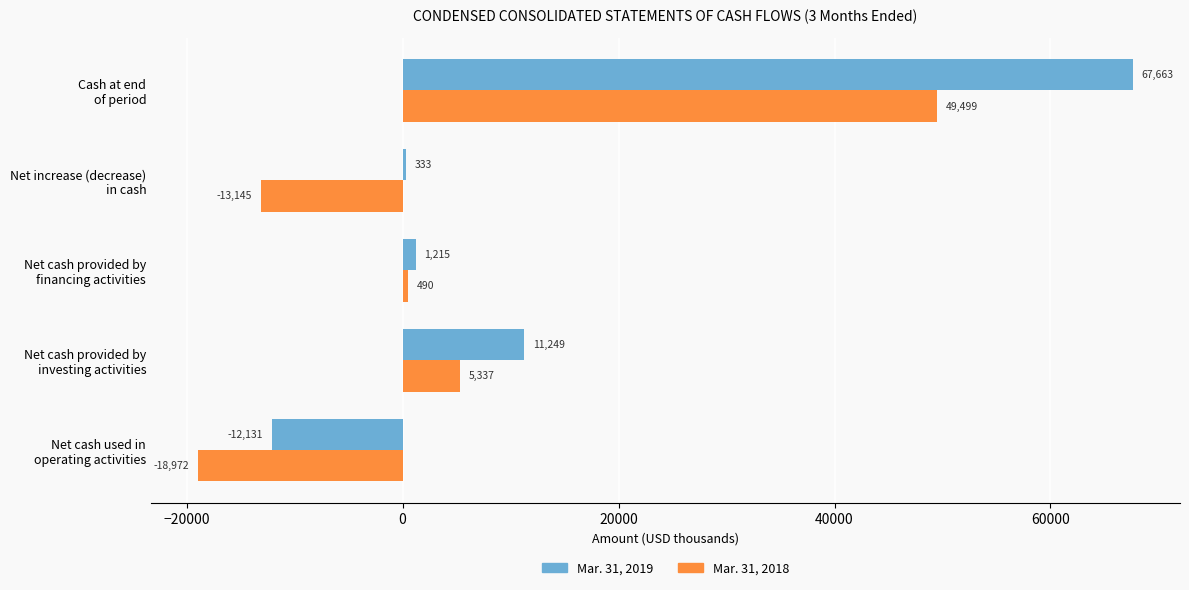

Which series has the widest spread of values?

Mar. 31, 2019